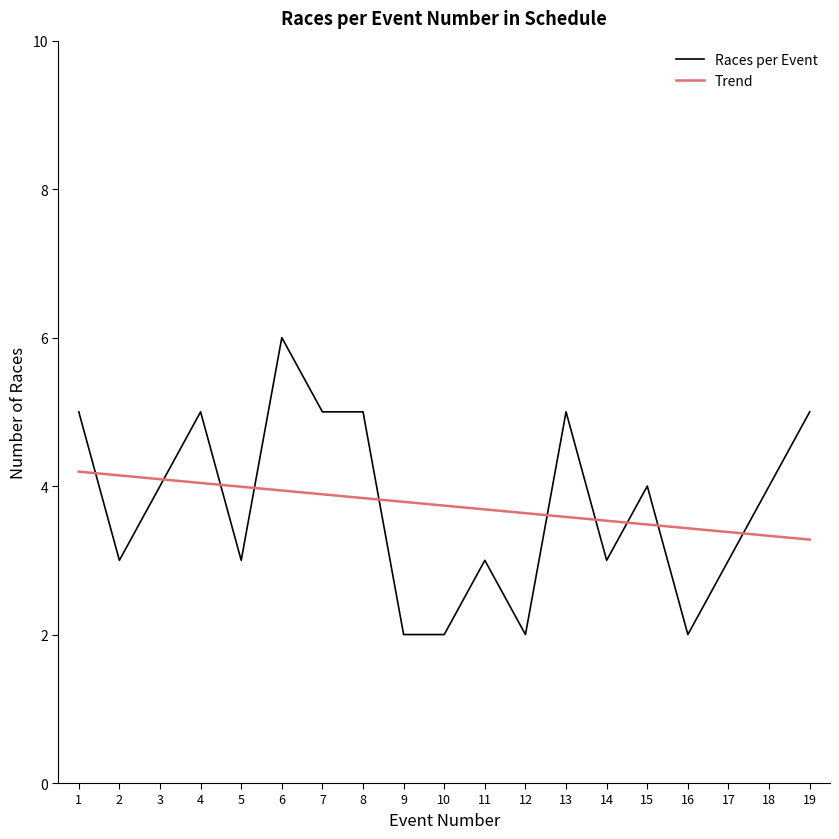

Reading right to left, what are all the values shown in this chart?

19=5	18=4	17=3	16=2	15=4	14=3	13=5	12=2	11=3	10=2	9=2	8=5	7=5	6=6	5=3	4=5	3=4	2=3	1=5